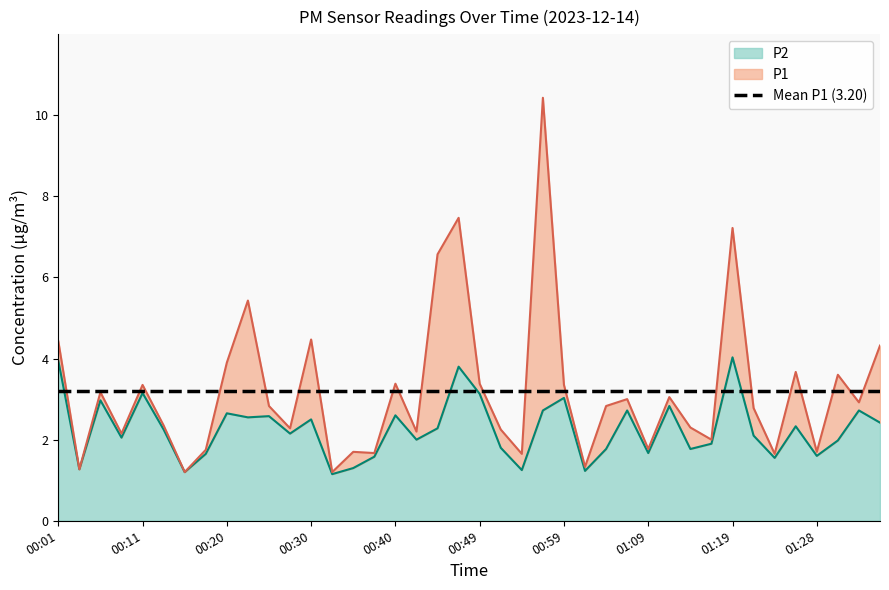

True or false: P2 and P1 cross at least once.

False